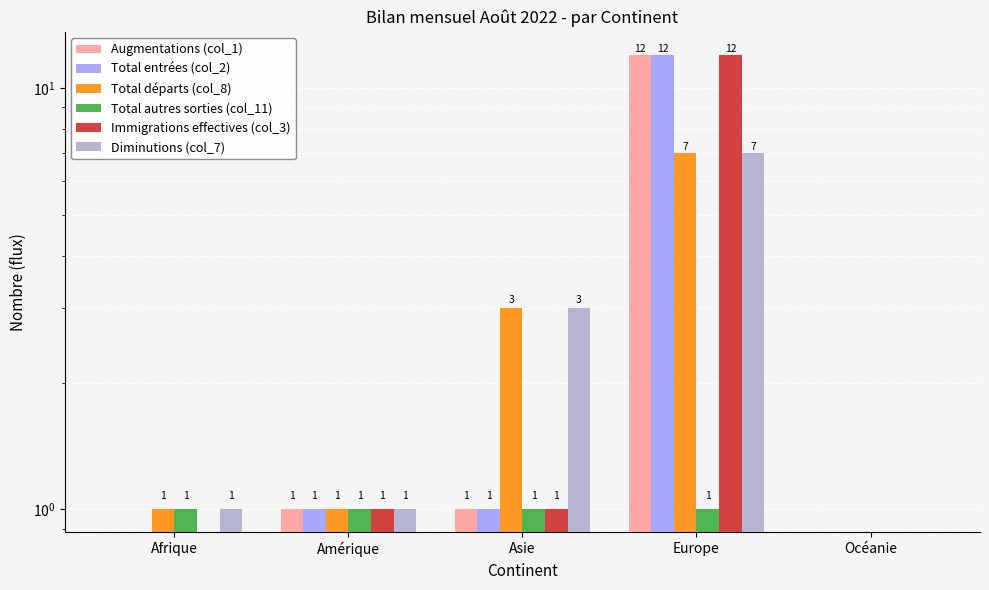

Is the value of Total départs (col_8) at Europe greater than the value of Total entrées (col_2) at Afrique?

Yes